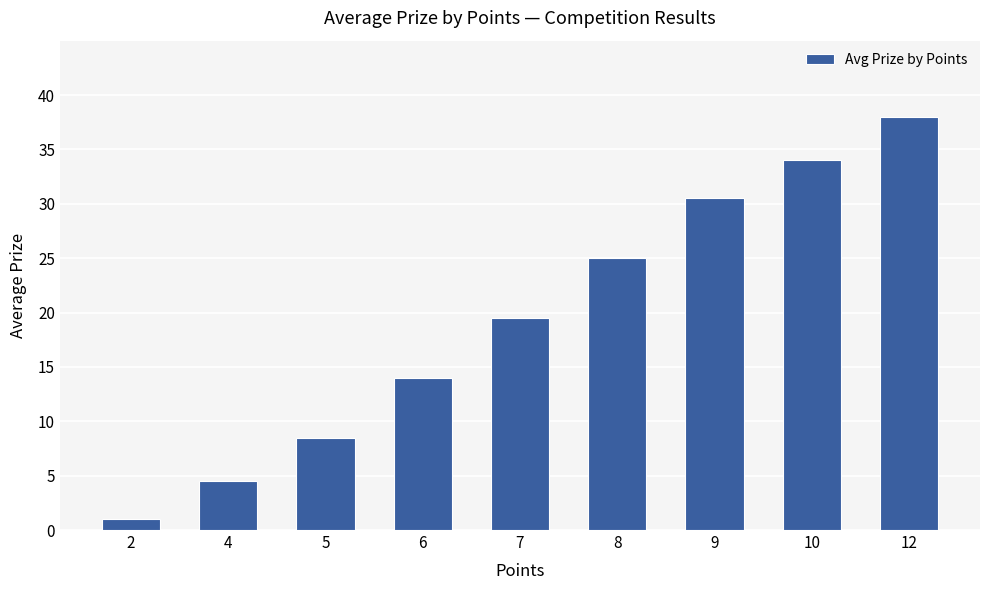

What is the difference between the values at 2 and 7?

18.5